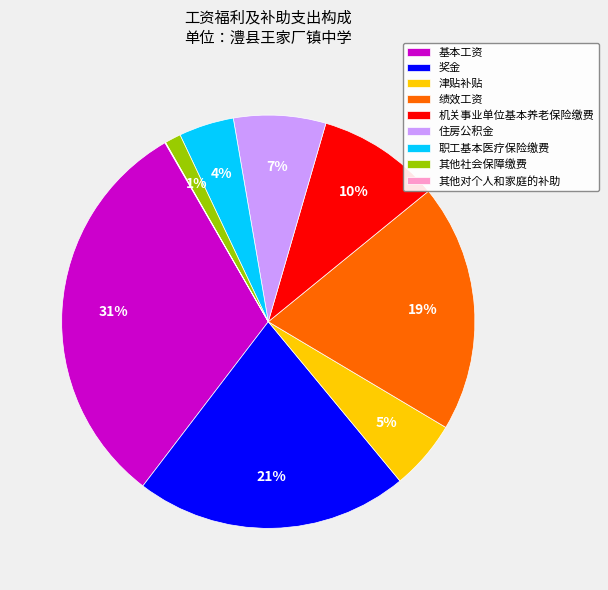

Is it true that 津贴补贴 is 5% of the pie?

True